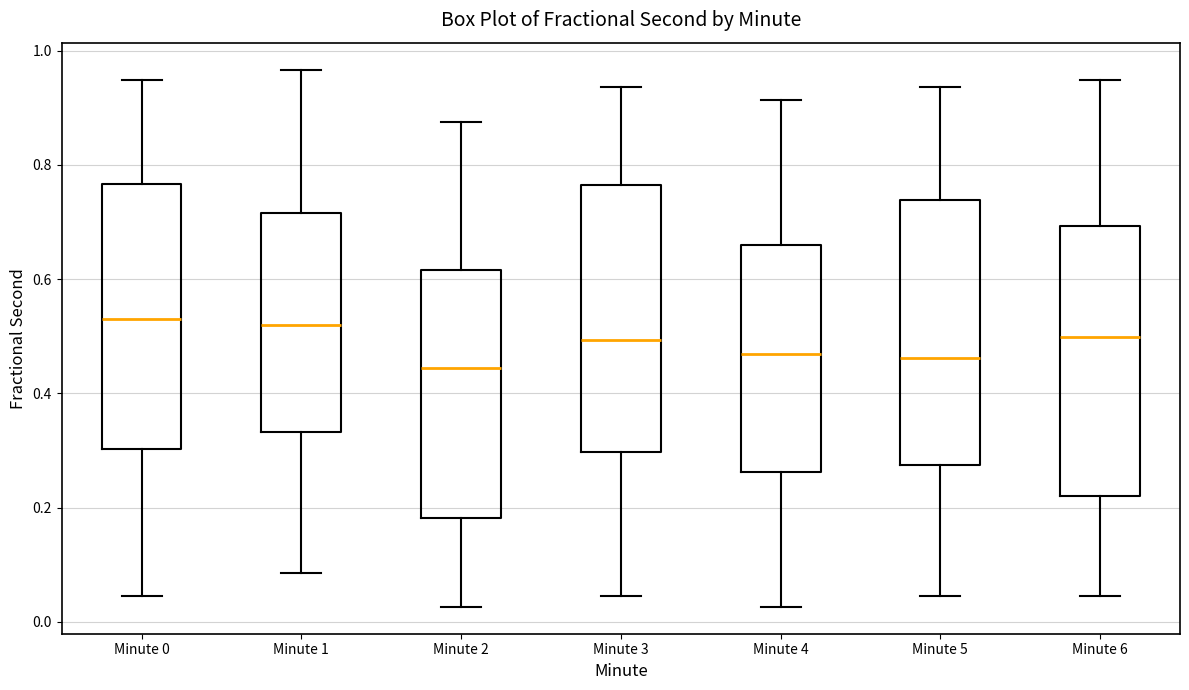

Where is the lower edge of the box for Minute 3 on the y-axis? The values are not printed on the chart, so give them approximately, as read against the axis.

0.30